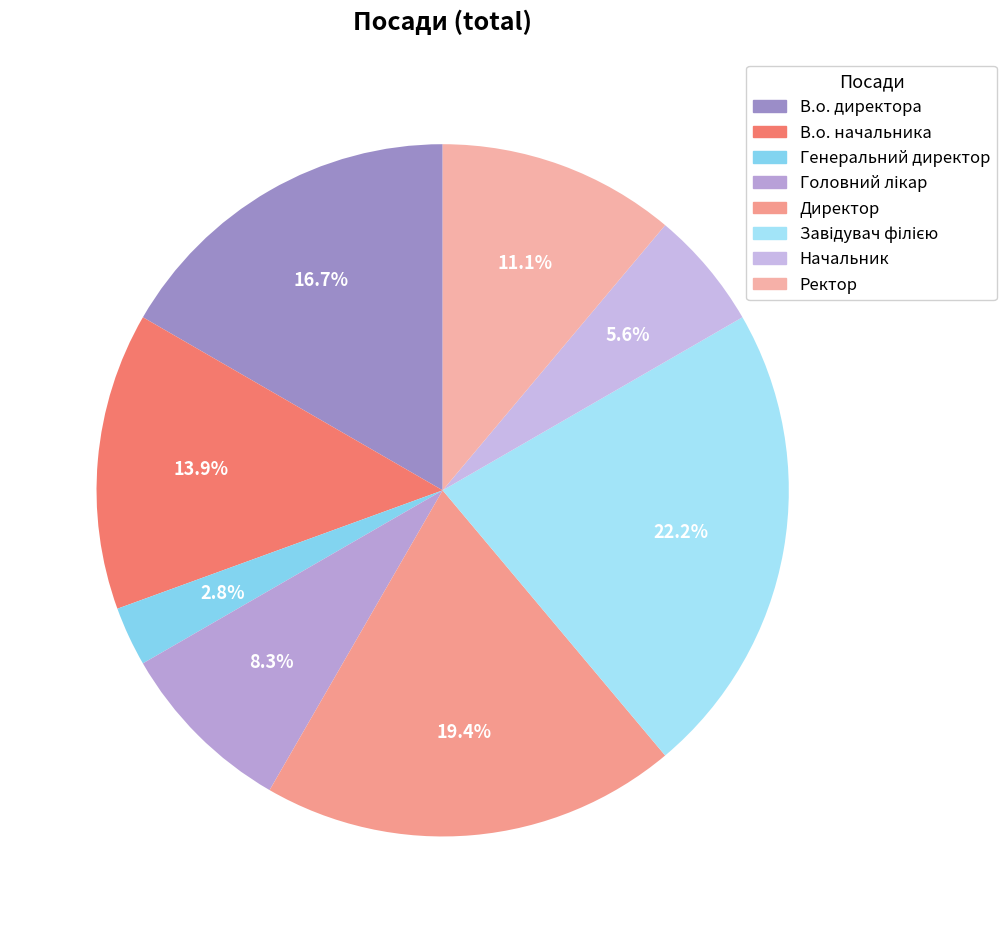

Rank the categories by value from lowest to highest.

Генеральний директор, Начальник, Головний лікар, Ректор, В.о. начальника, В.о. директора, Директор, Завідувач філією